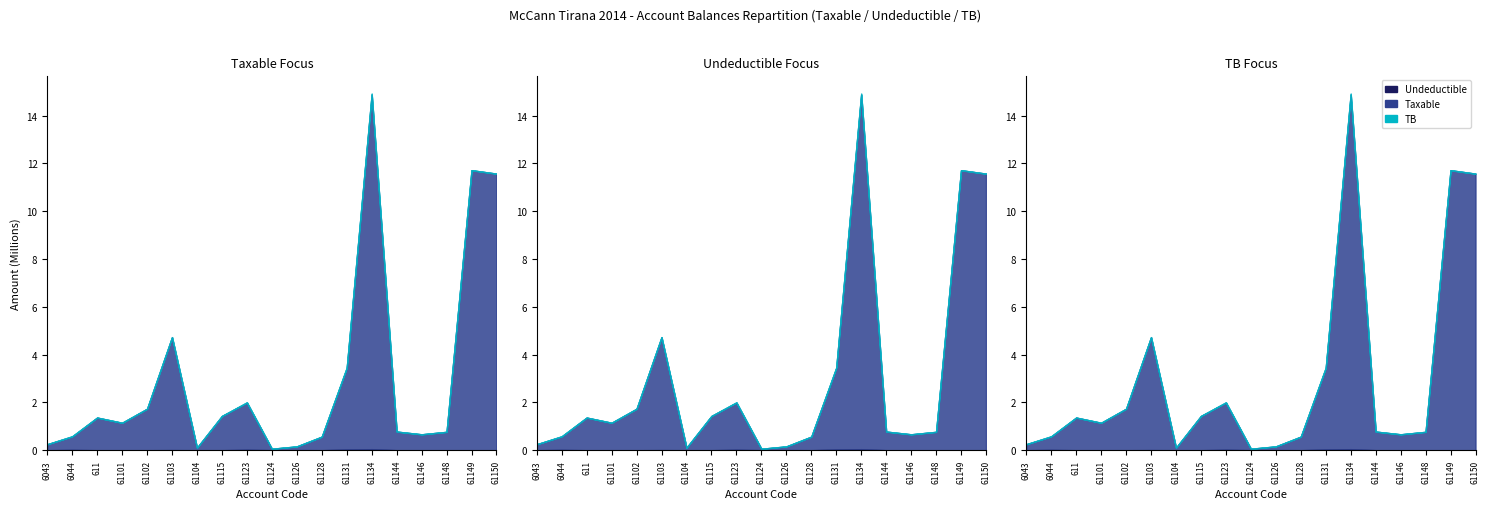

Reading left to right, extract all data points from this chart.

Taxable: 250227.1	575296.9	1366068.5	1149043.7	1735151.5	4731146.9	105900.0	1433753.2	1991862.2	61813.2	157990.0	567460.5	3437988.5	14887859.8	779642.1	666085.5	769080.9	11717876.6	11574631.1
Undeductible: 0.0	12822.0	0.0	0.0	0.0	3920.0	0.0	250.0	18500.0	0.0	5100.0	0.0	28000.0	43299.0	0.0	0.0	0.0	0.0	0.0
TB: 250227.1	588118.9	1366068.5	1149043.7	1735151.5	4735066.9	105900.0	1434003.2	2010362.2	61813.2	163090.0	567460.5	3465988.5	14931158.8	779642.1	666085.5	769080.9	11717876.6	11574631.1